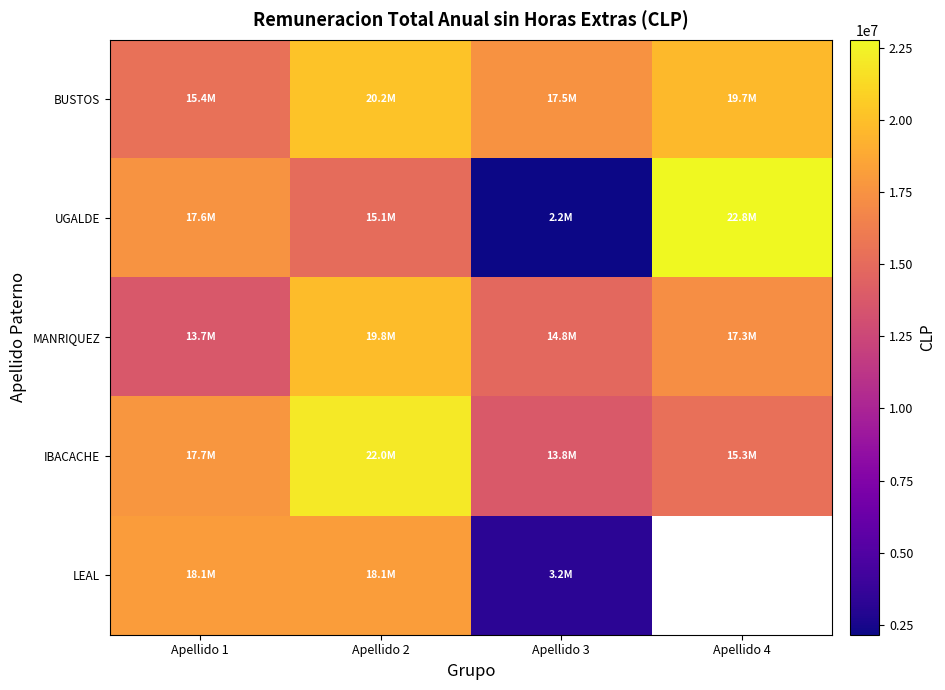

What is the lowest value of the IBACACHE series?

13765539.0